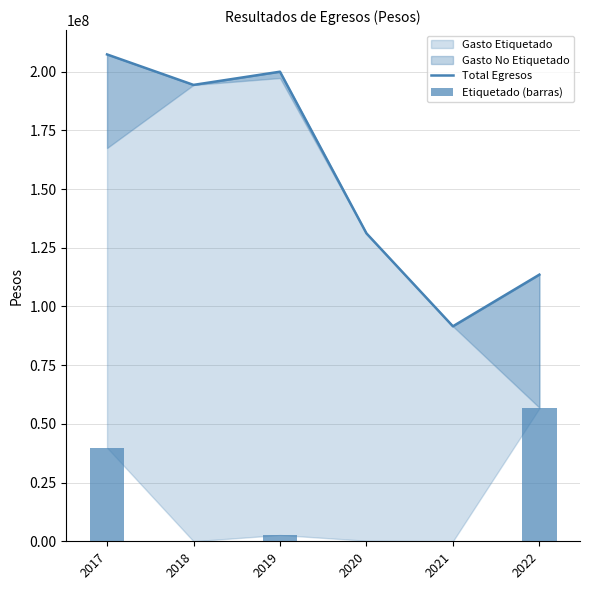

The Total Egresos series shows 43256453 at 2020. True or false?

False